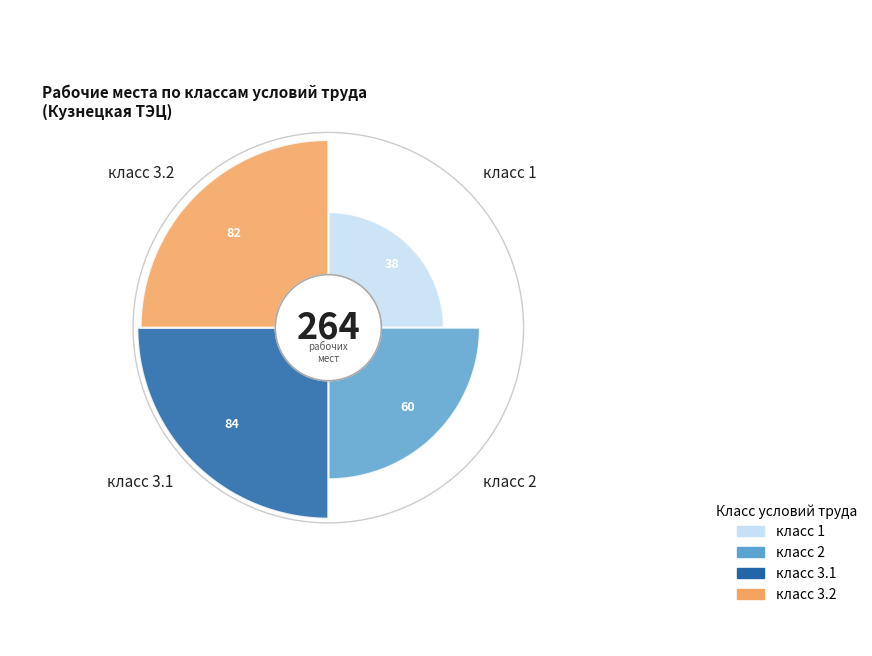

Which category has the biggest portion of the pie?

класс 3.1